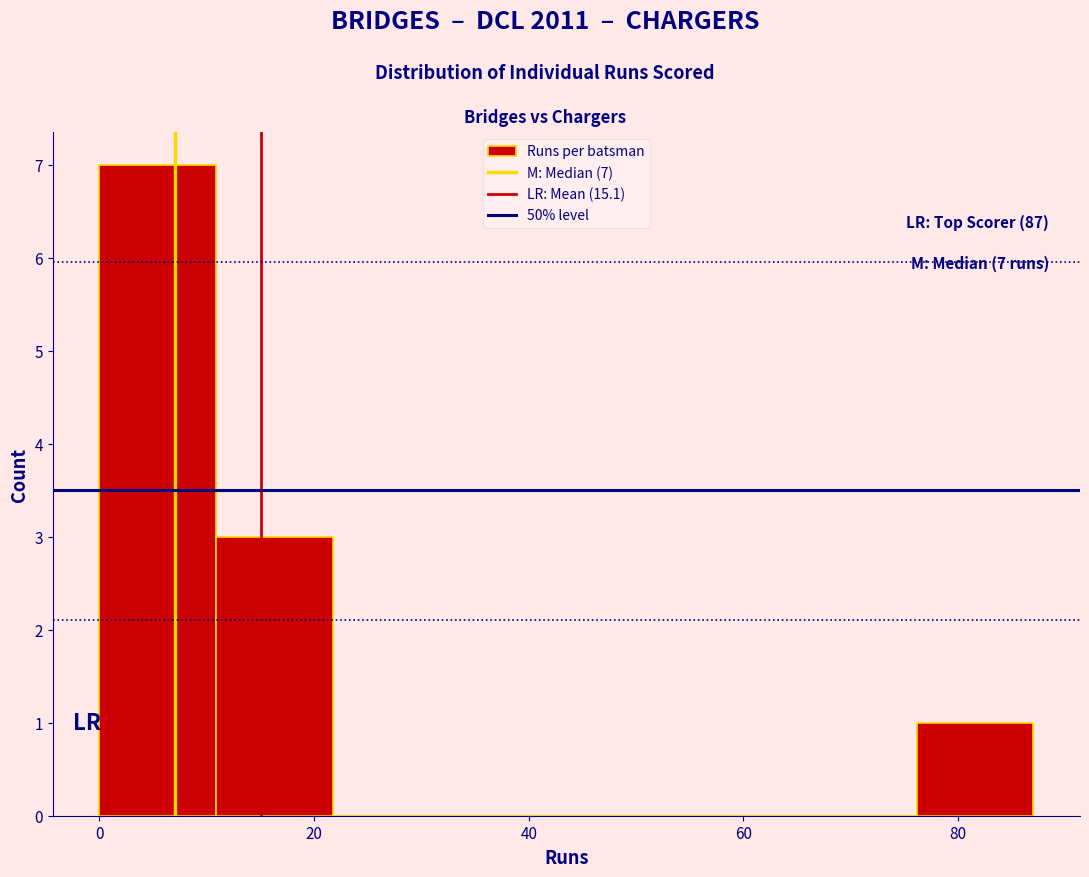

Over which range of the x-axis is the bar tallest?

0 to 10